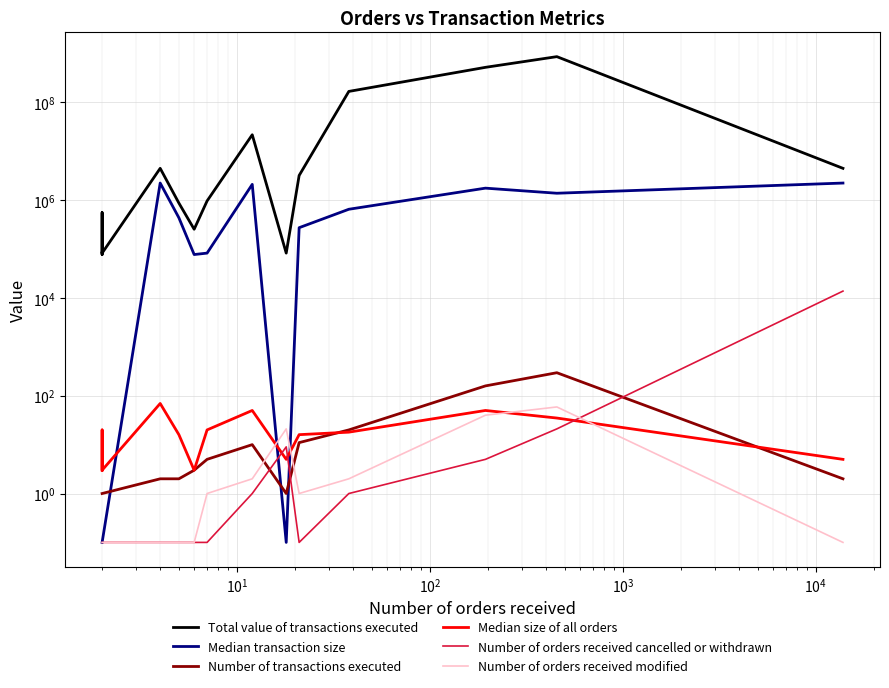

Rank the series by their maximum value, from highest to lowest.

Total value of transactions executed, Median transaction size, Number of orders received cancelled or withdrawn, Number of transactions executed, Median size of all orders, Number of orders received modified